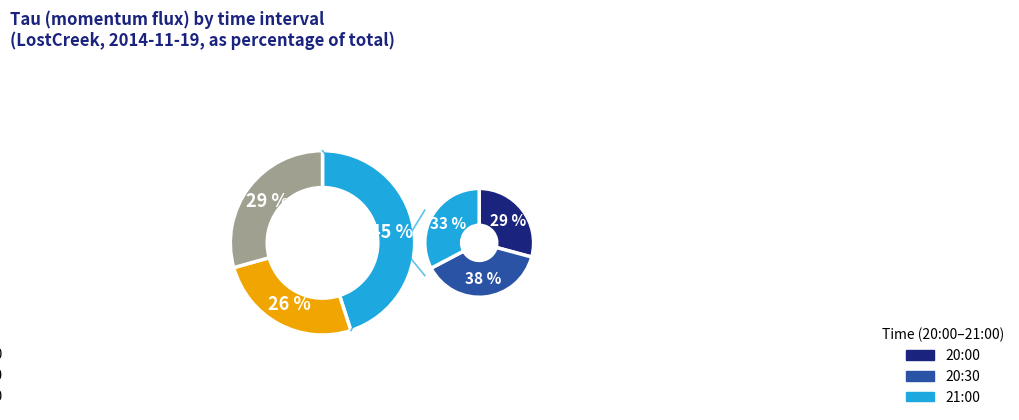

Combined, do 20:00 and 22:00 account for over 50%?

No